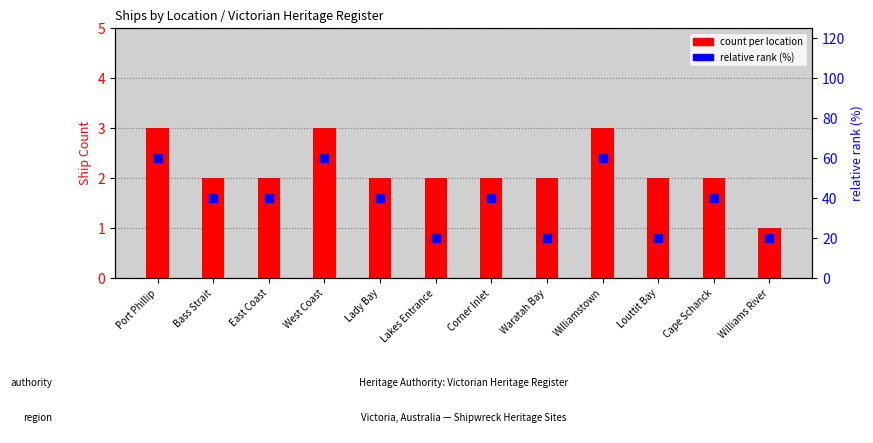

Which series has the largest total across all categories?

relative rank (%)